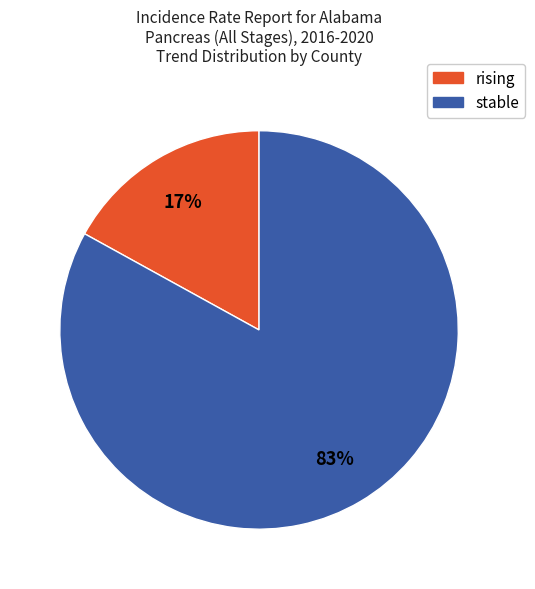

Combined, do stable and rising account for over 50%?

Yes